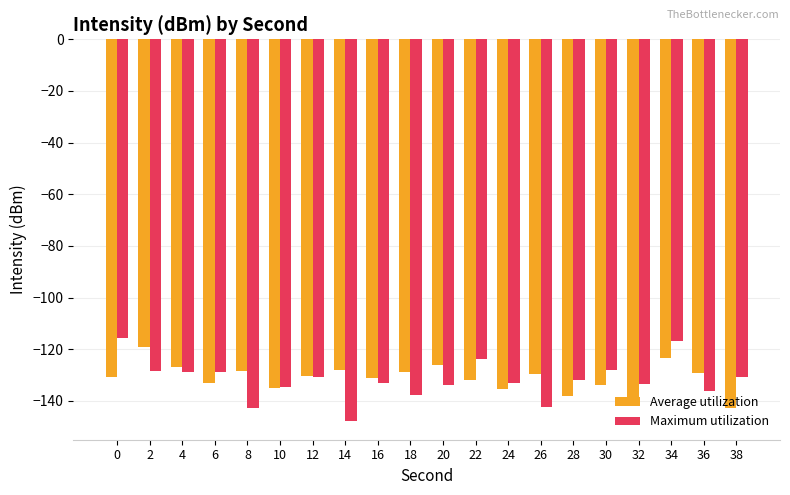

How many values in the Maximum utilization series exceed -132?

9